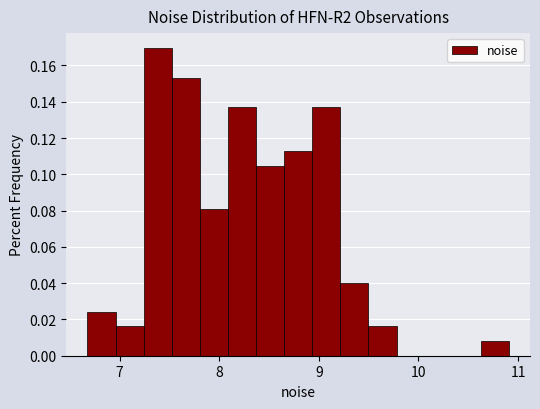

Read against the x-axis, roughly where is the centre of the tallest bar?

7.4